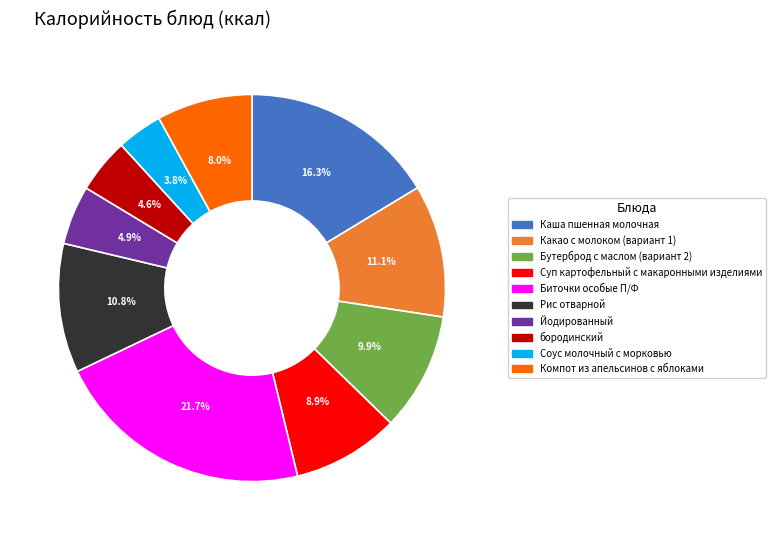

Does Соус молочный с морковью account for over 50% of the chart?

No